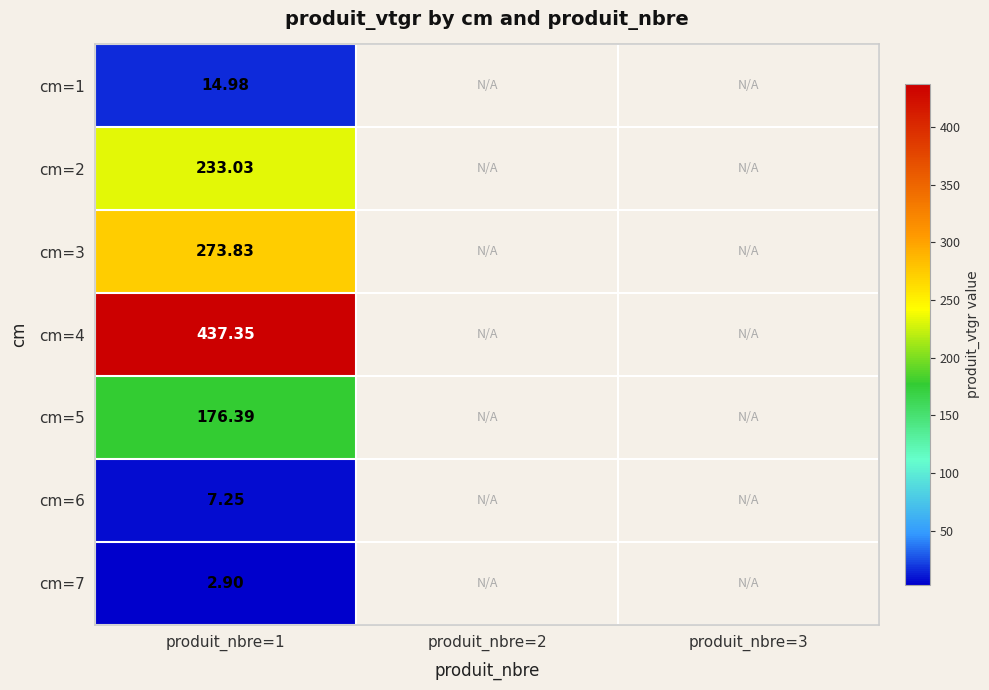

At how many categories does at least one series exceed 215?

1